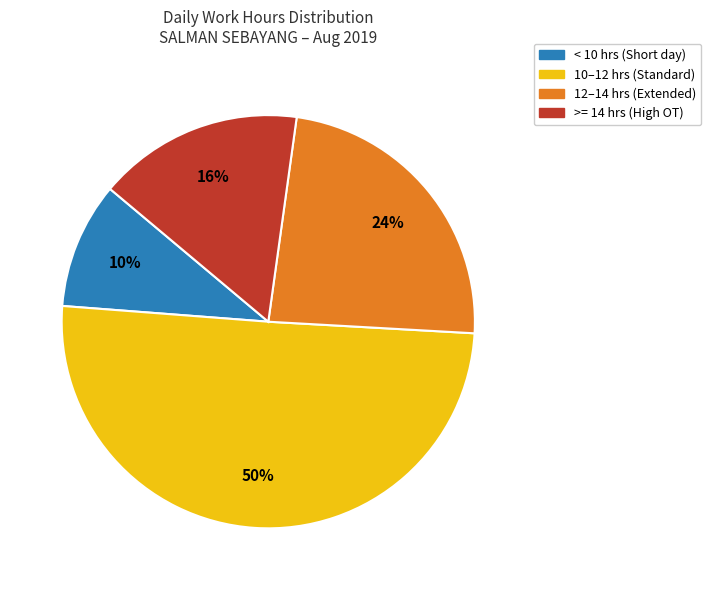

To the nearest percent, what is the difference between the largest and smallest slice percentages?

40%